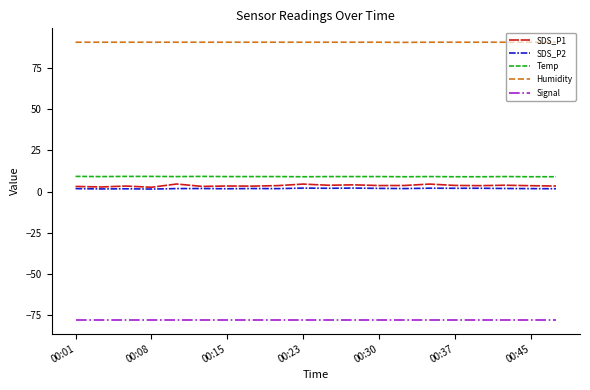

Which series has the widest spread of values?

SDS_P1